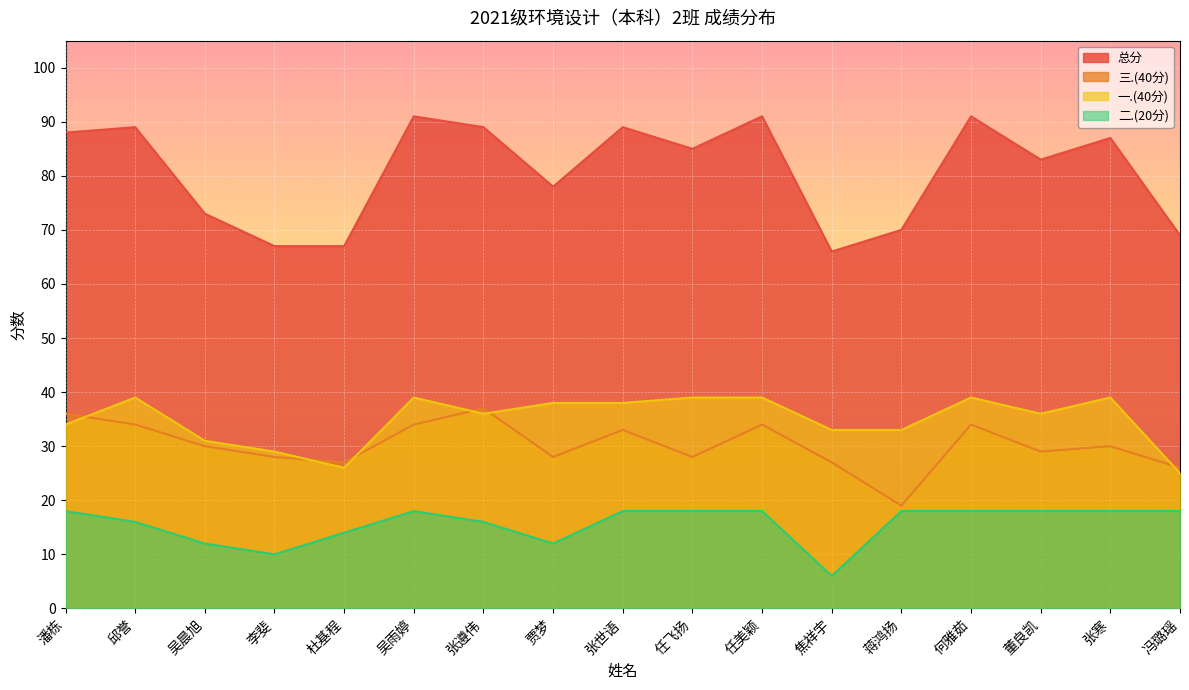

What is the total value across all series at 焦祥宇?

132